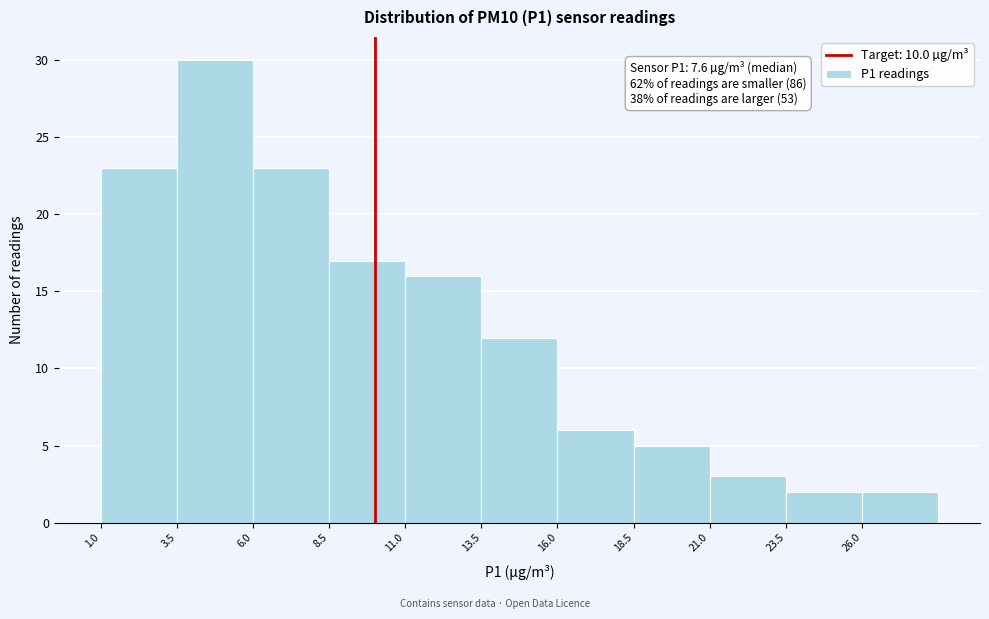

Over which range of the x-axis is the bar tallest?

3.5 to 6.0